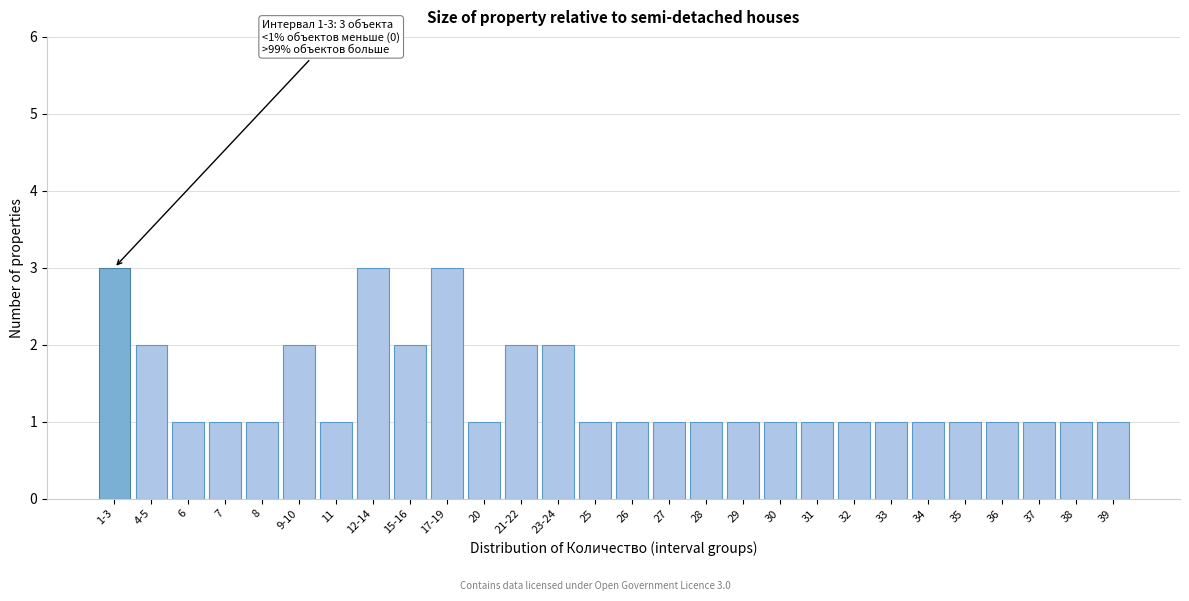

Reading left to right, what are all the values shown in this chart?

1-3=3	4-5=2	6=1	7=1	8=1	9-10=2	11=1	12-14=3	15-16=2	17-19=3	20=1	21-22=2	23-24=2	25=1	26=1	27=1	28=1	29=1	30=1	31=1	32=1	33=1	34=1	35=1	36=1	37=1	38=1	39=1